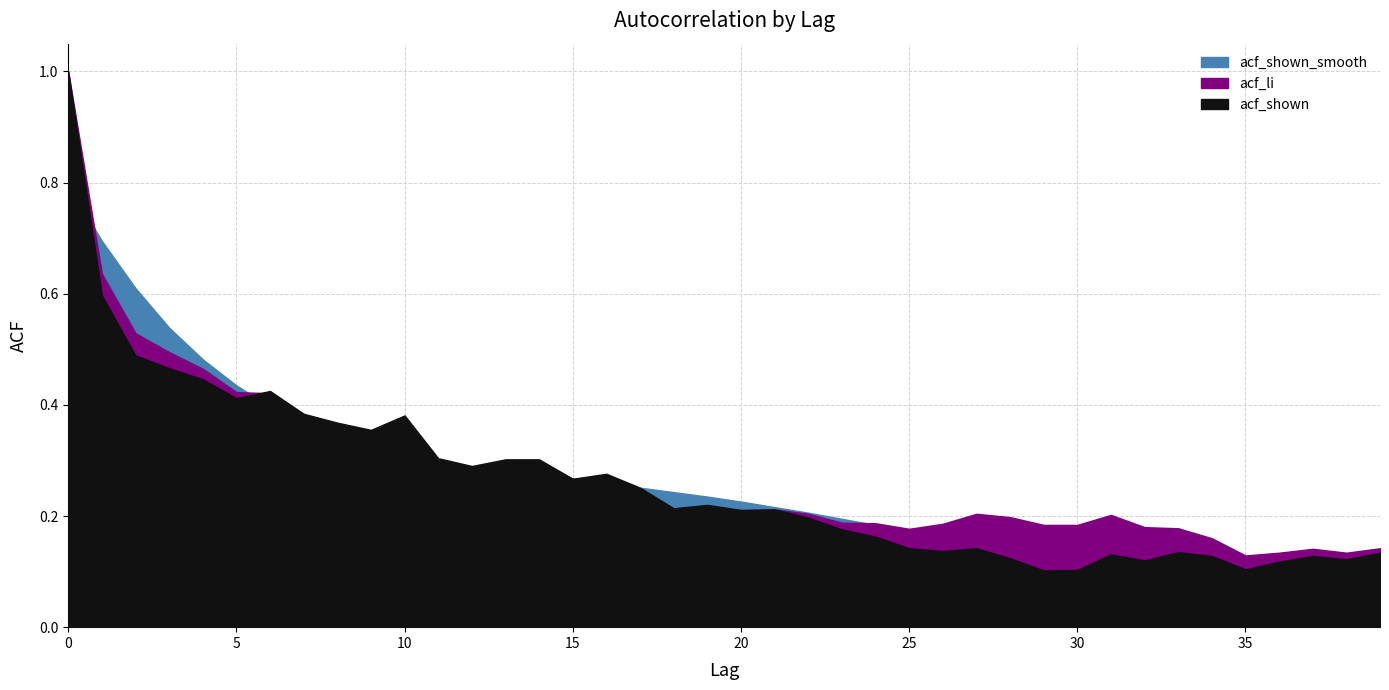

Which series has the largest range (max minus min)?

acf_shown